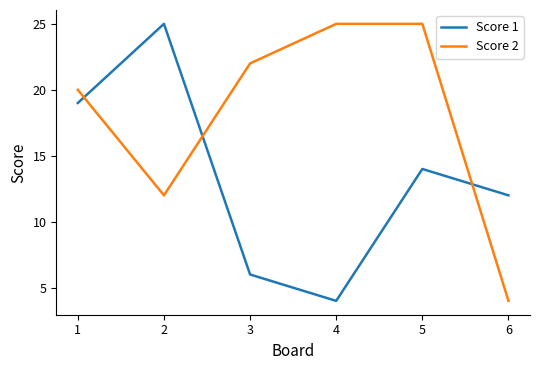

What is the maximum value for Score 1?

25